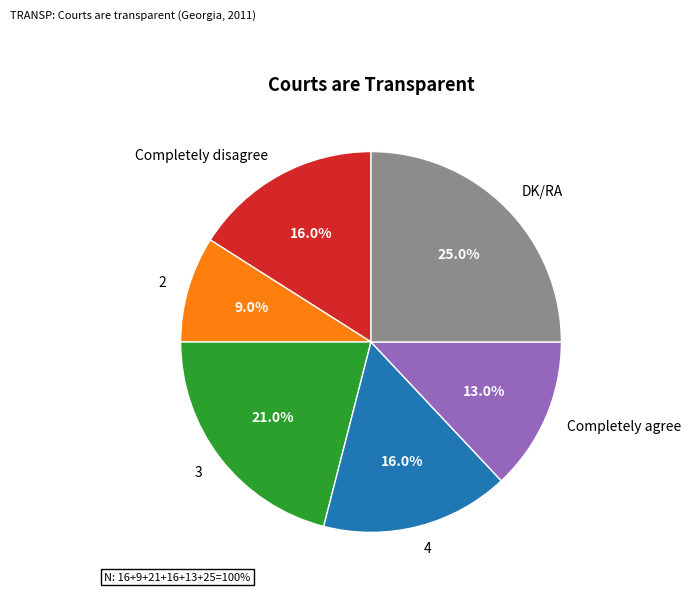

What is the largest slice in the pie chart?

DK/RA